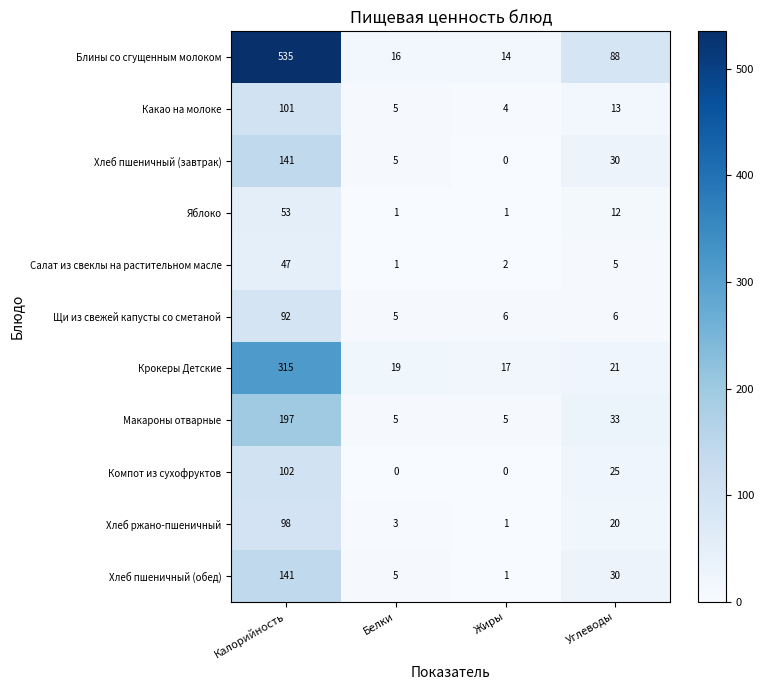

How many values in the Блины со сгущенным молоком series are below 88?

2